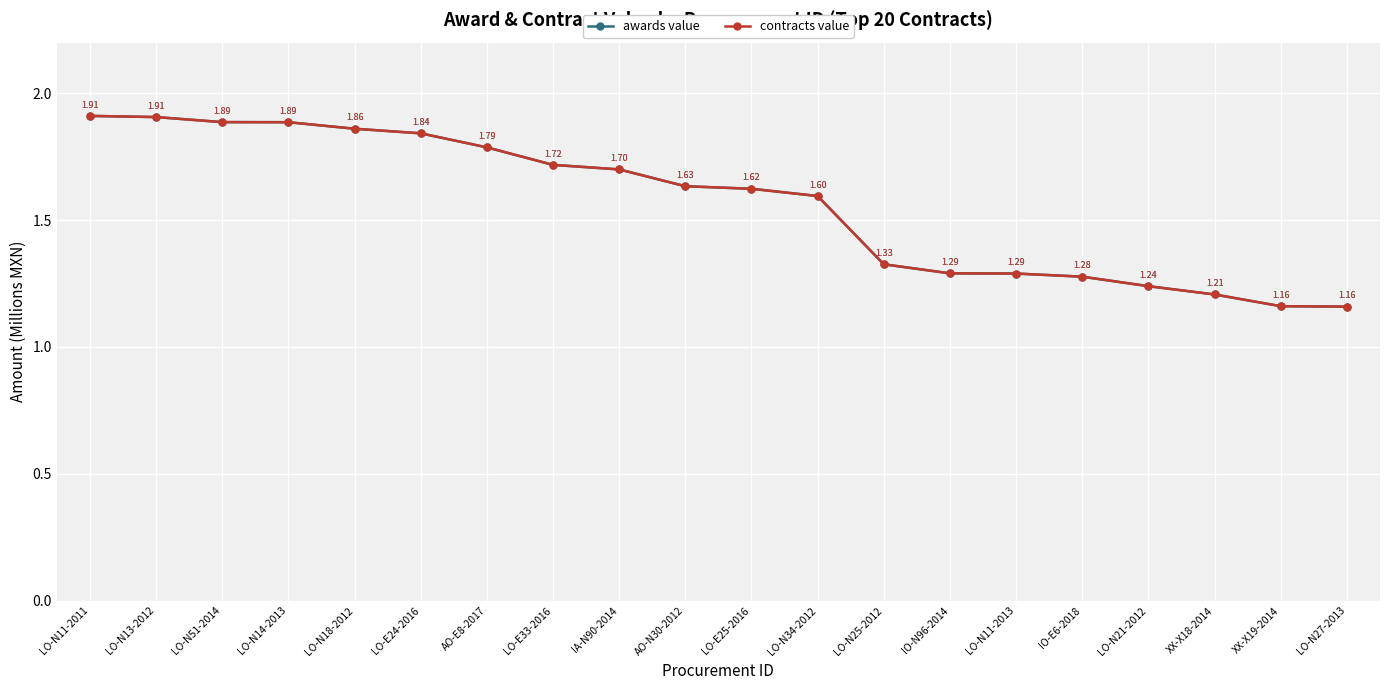

List the series in order of their peak value, highest first.

awards value, contracts value